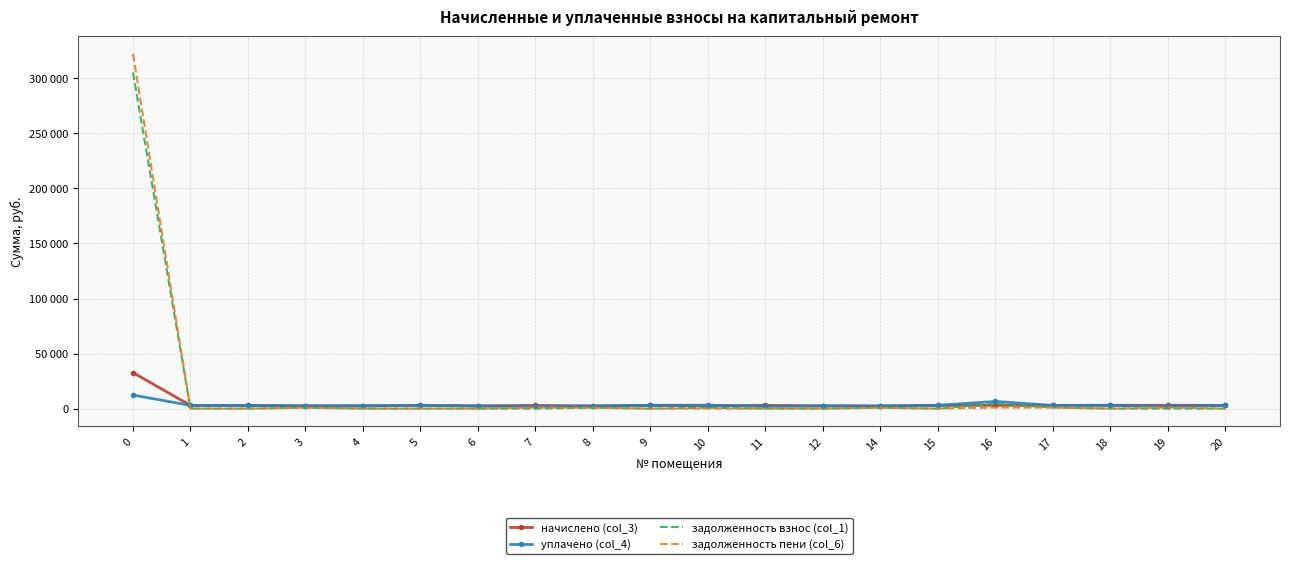

True or false: начислено (col_3) has a value of 4822.6 at 7.

False